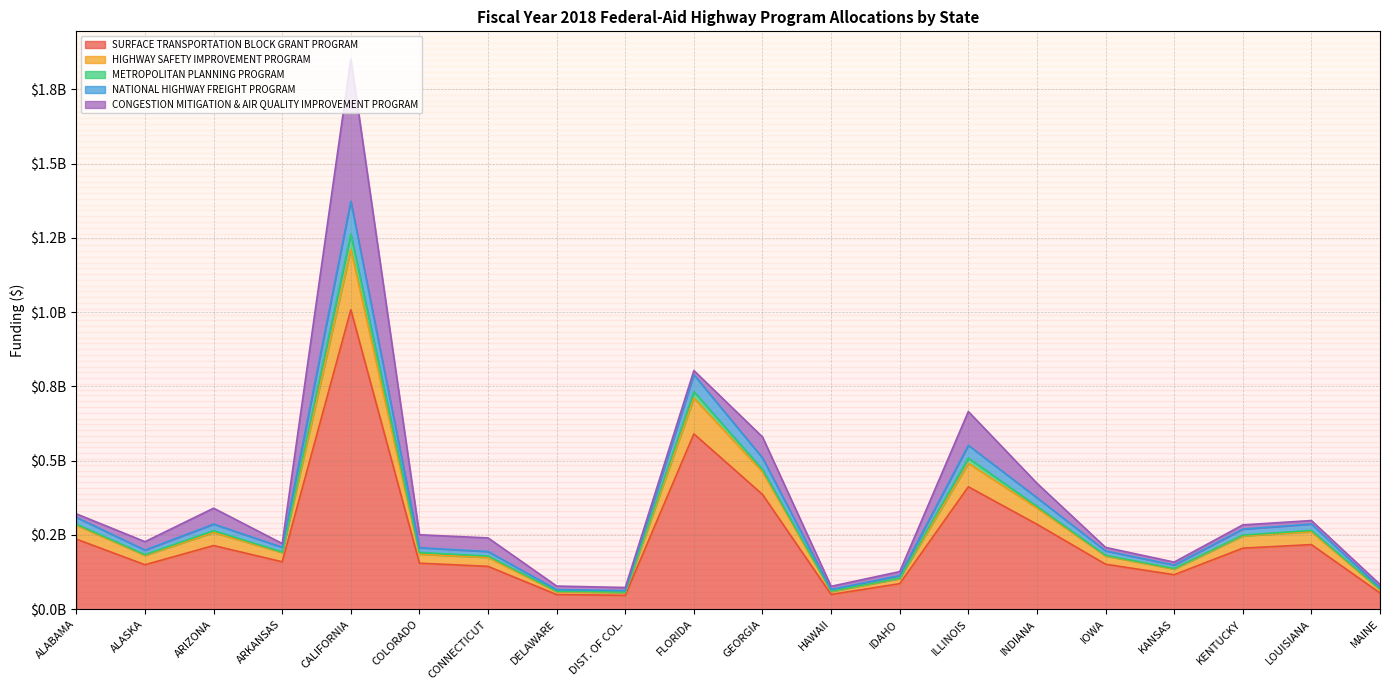

Is the value of HIGHWAY SAFETY IMPROVEMENT PROGRAM at ARIZONA greater than the value of NATIONAL HIGHWAY FREIGHT PROGRAM at HAWAII?

Yes